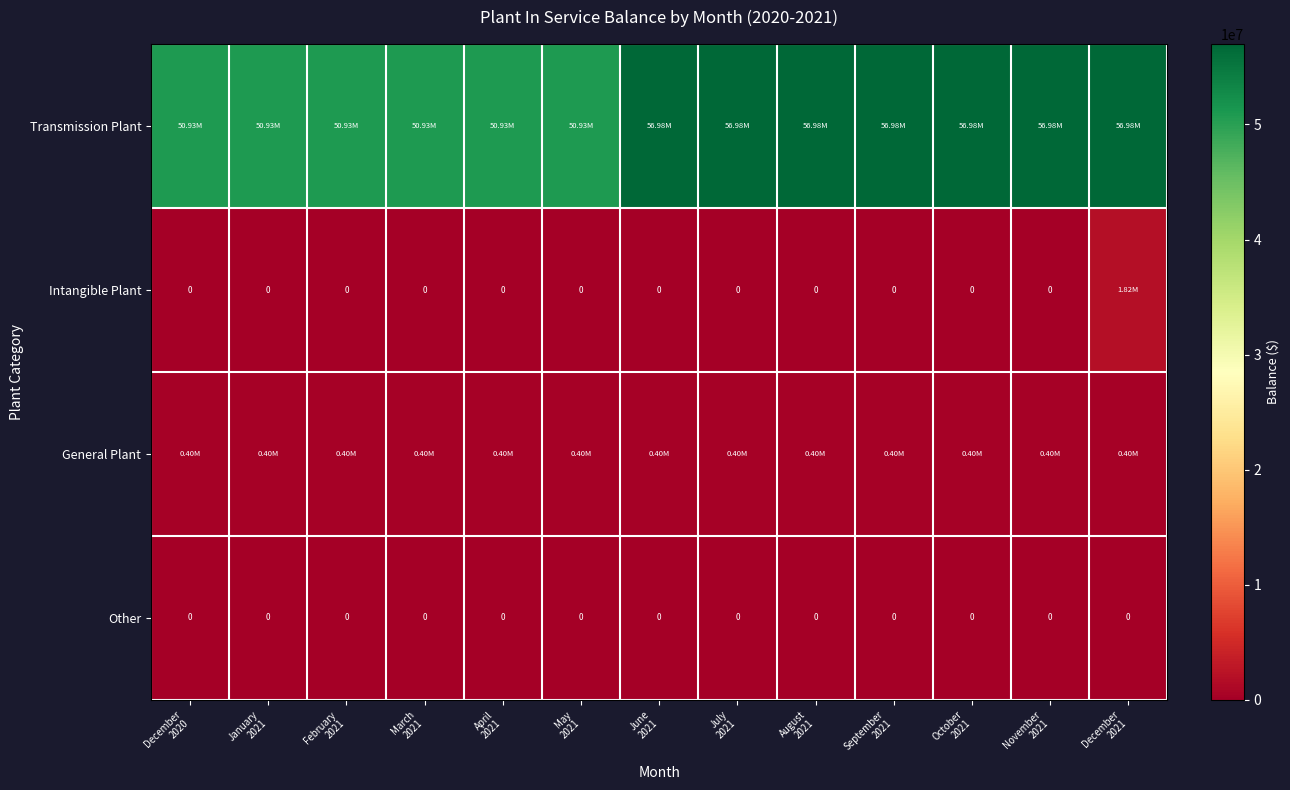

Is it true that General Plant equals 700380 at January 2021?

False